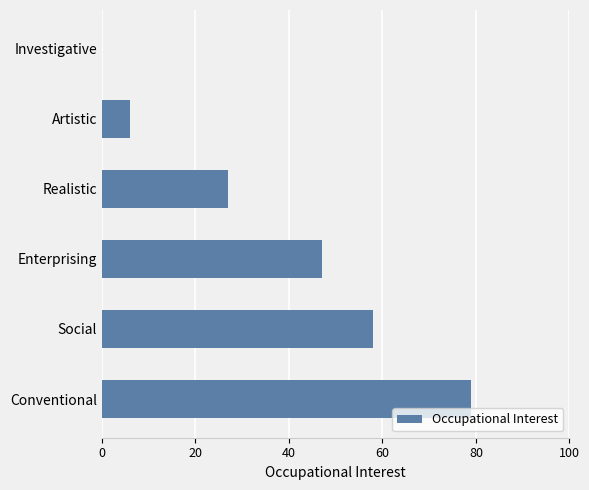

What is the sum of all values?

217